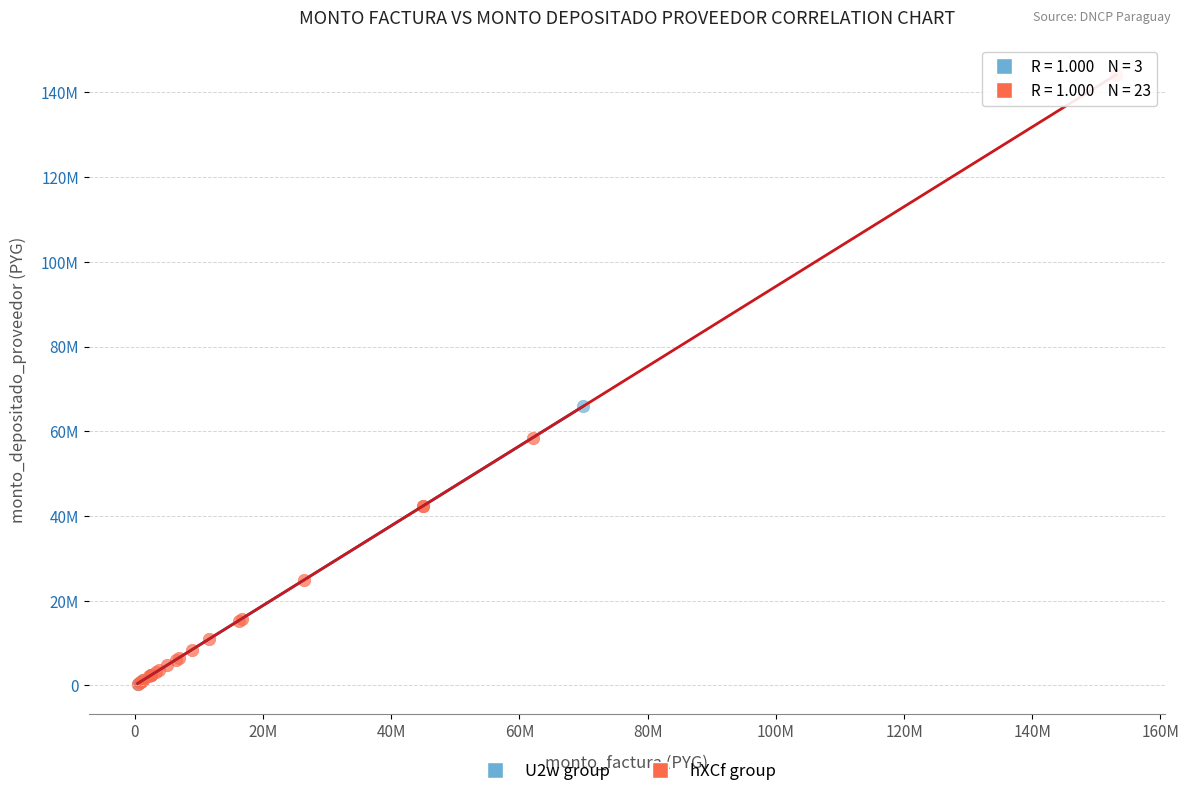

What are all the series names shown in the legend?

U2w group, hXCf group